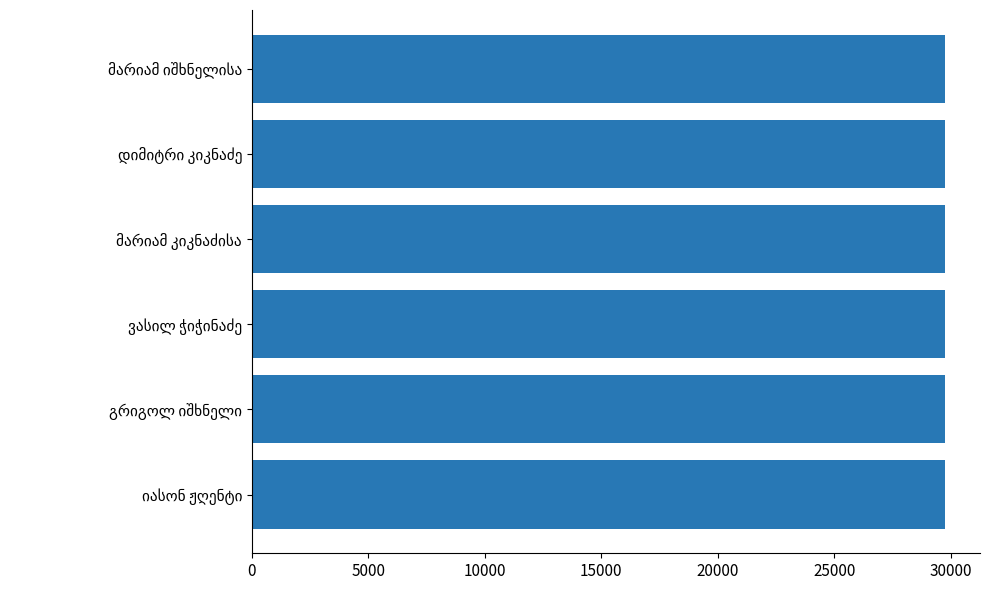

What is the average value?

29760